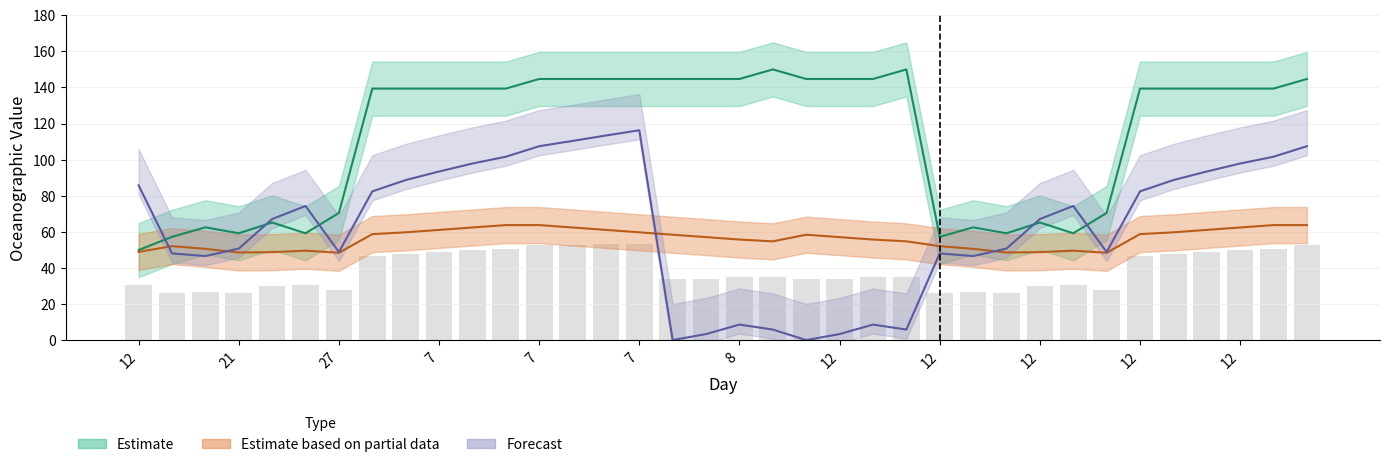

The value of TIME at 12 is 46.9. True or false?

False